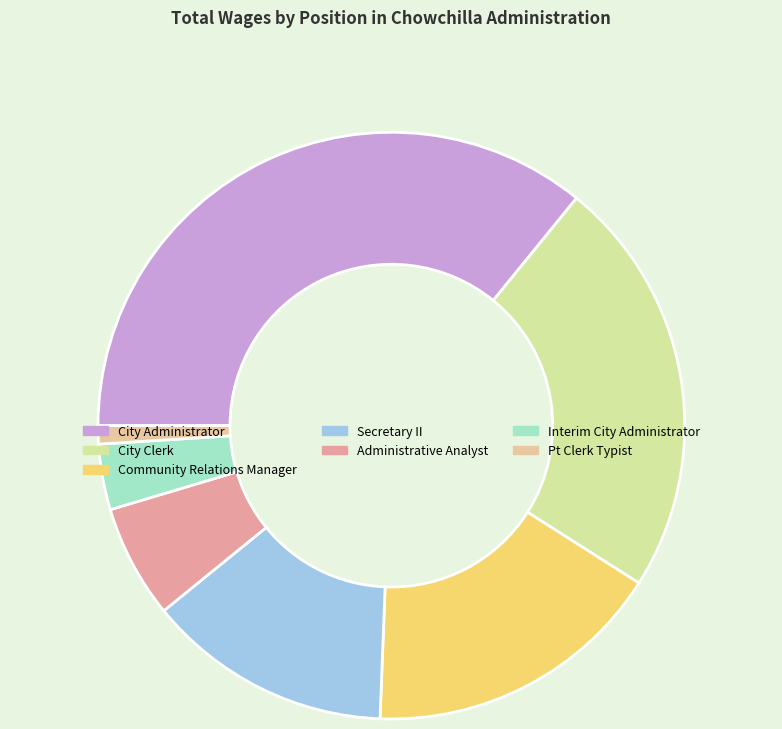

What percentage is the Secretary II slice, to the nearest percent?

14%